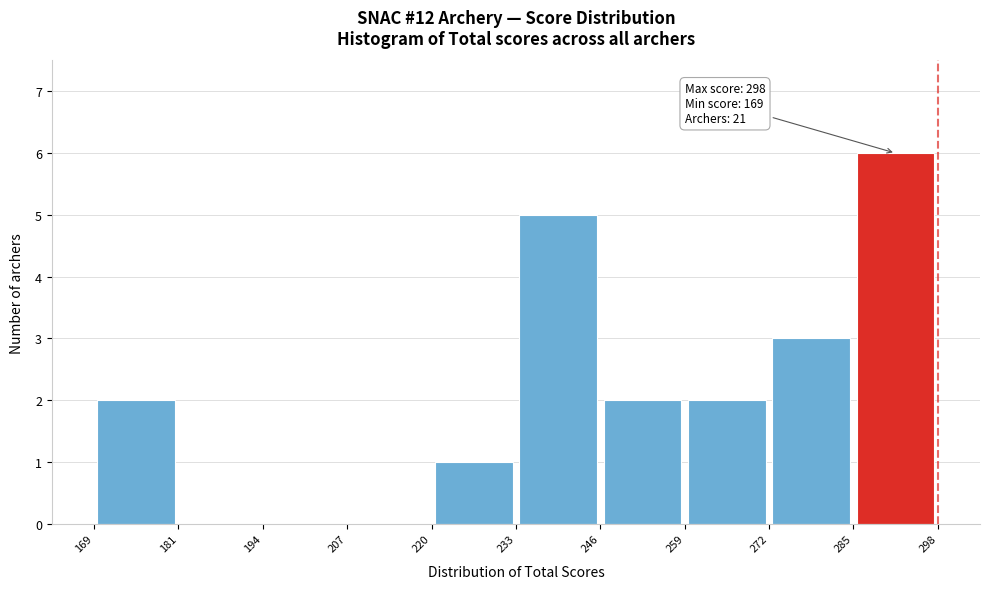

Over which range of the x-axis is the bar tallest?

285 to 298